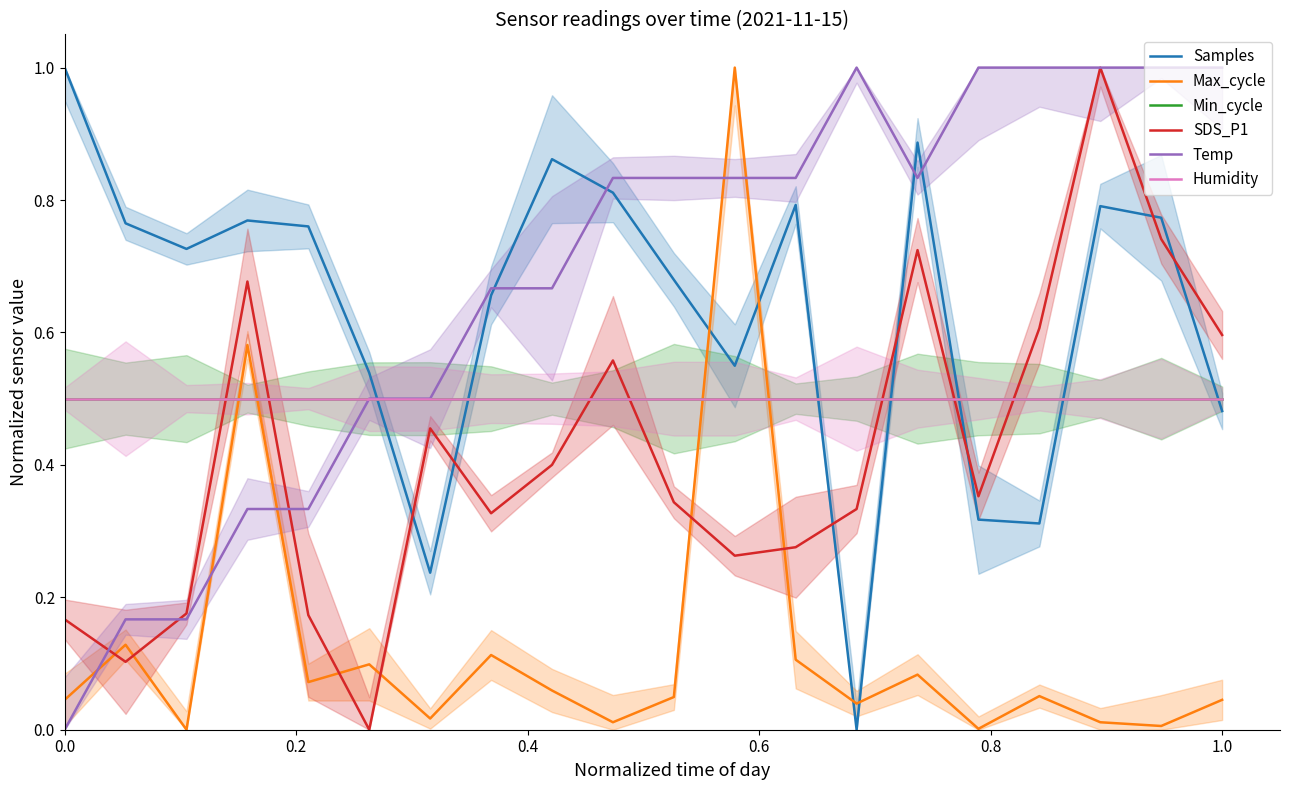

Is it true that Samples equals 0.5 at 1.0?

True